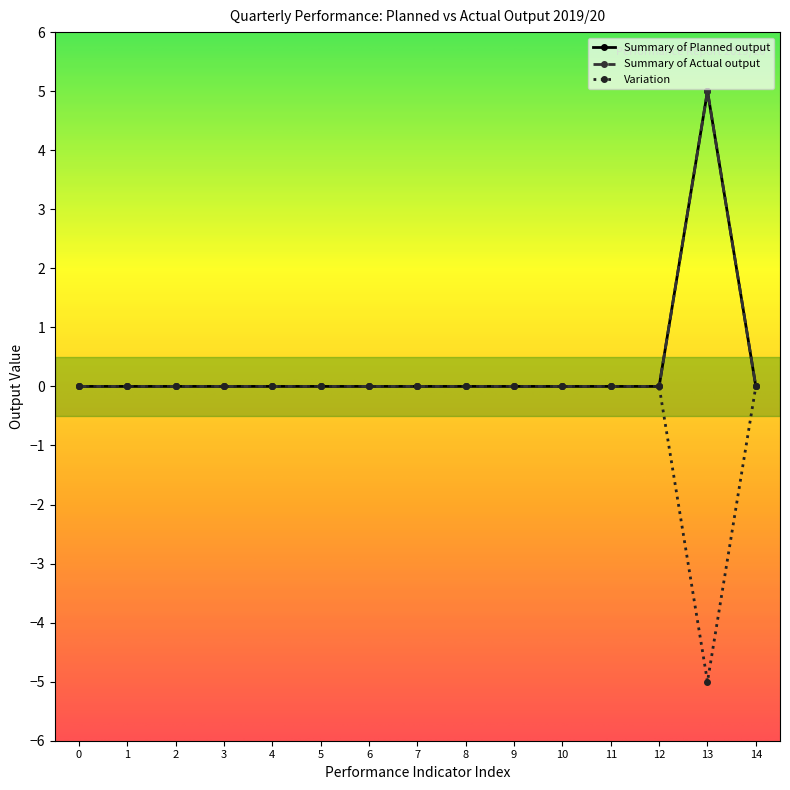

Reading left to right, extract all data points from this chart.

Summary of Planned output: 0	0	0	0	0	0	0	0	0	0	0	0	0	5	0
Summary of Actual output: 0	0	0	0	0	0	0	0	0	0	0	0	0	5	0
Variation: 0	0	0	0	0	0	0	0	0	0	0	0	0	-5	0